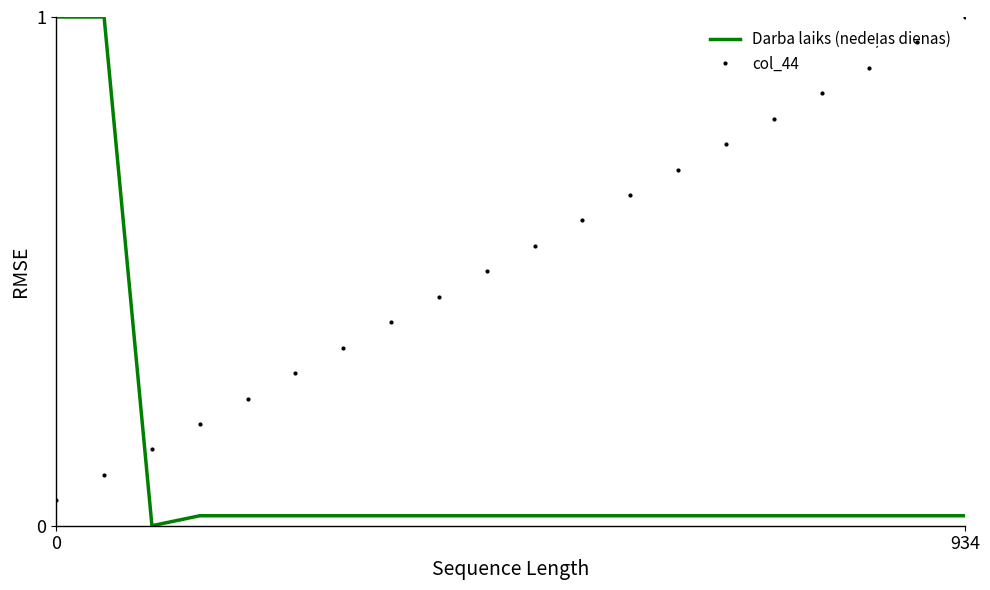

What is the greatest value displayed?

1.0